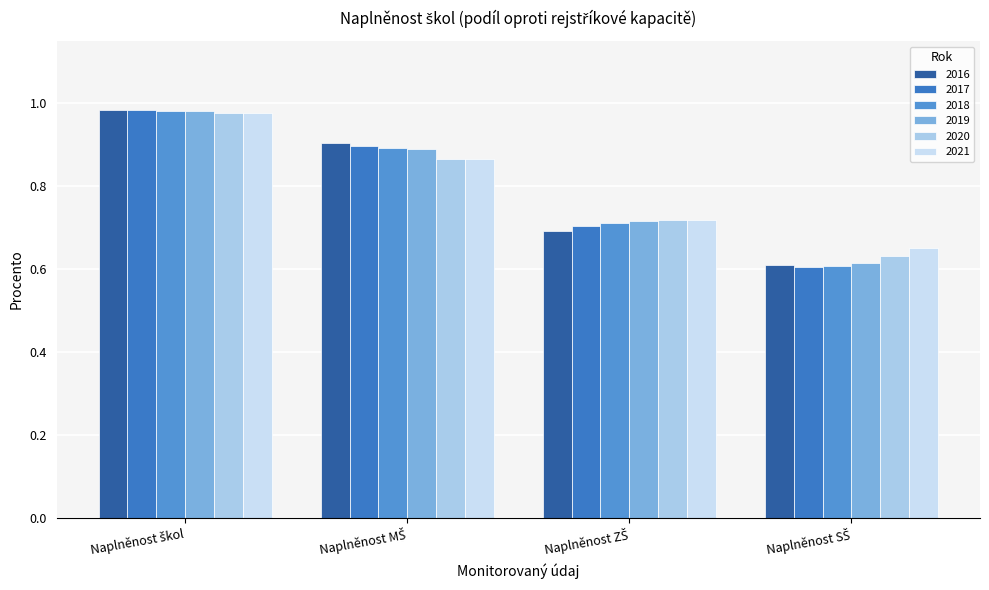

What is the average value of the 2019 series?

0.8